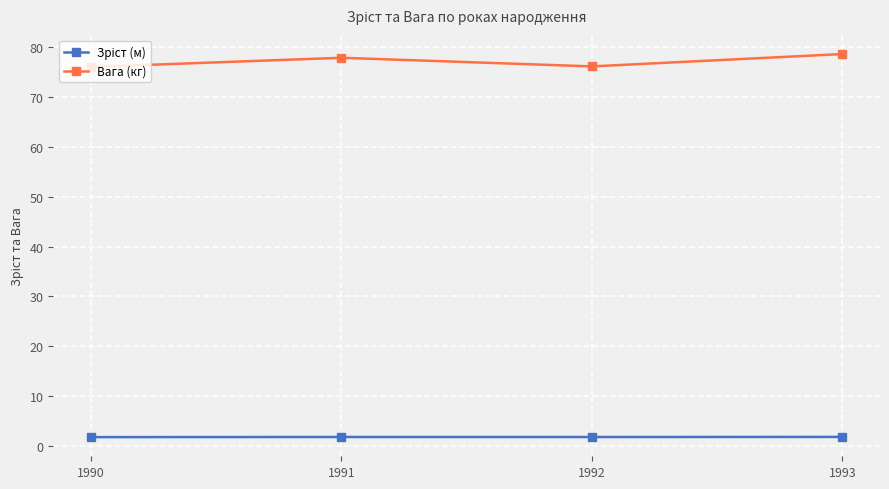

Which series has the largest total across all categories?

Вага (кг)